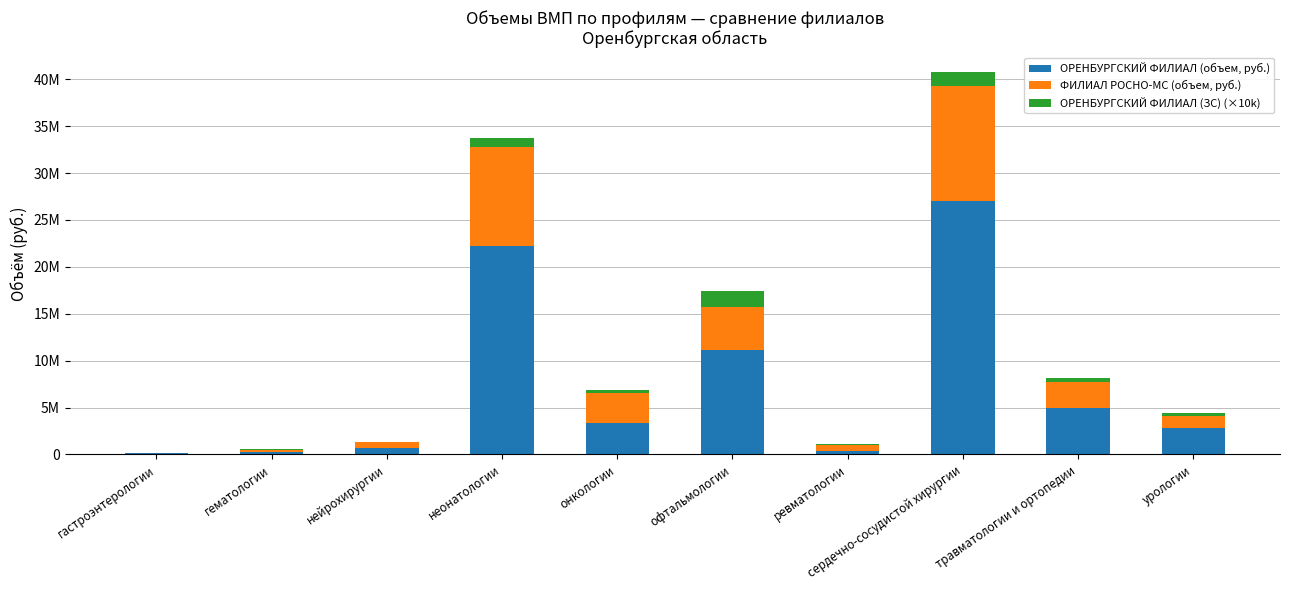

Are the bars horizontal?

No